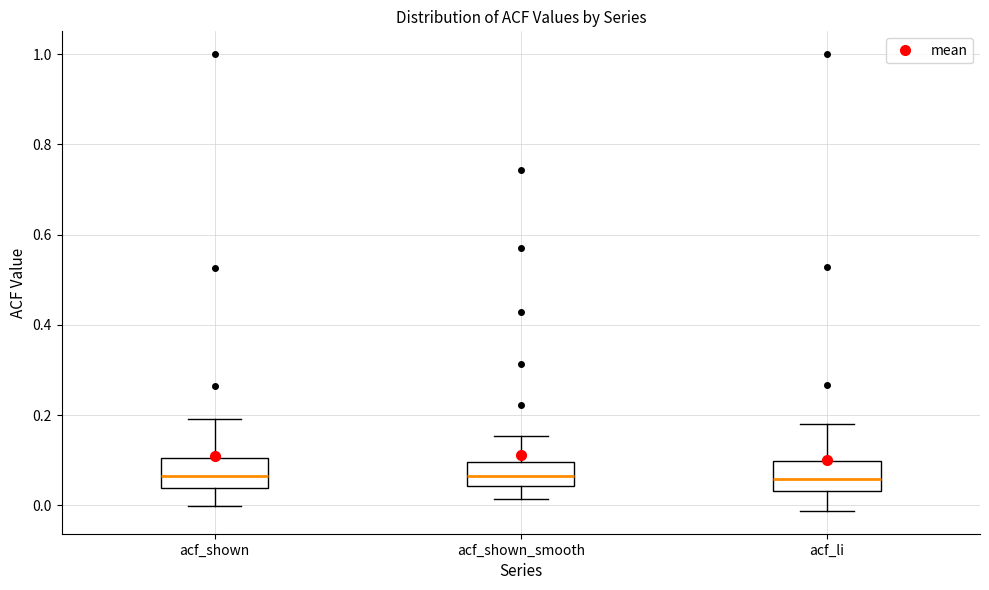

Reading left to right, transcribe this box plot: for each box, give where its median line is, the range the box spans, and where its two whiskers end, as read against the y-axis. The values are not printed on the chart, so give them approximately, as read against the axis.

acf_shown: median 0.06, box 0.04 to 0.10, whiskers 0.00 to 0.20
acf_shown_smooth: median 0.06, box 0.04 to 0.10, whiskers 0.02 to 0.16
acf_li: median 0.06, box 0.04 to 0.10, whiskers -0.02 to 0.18